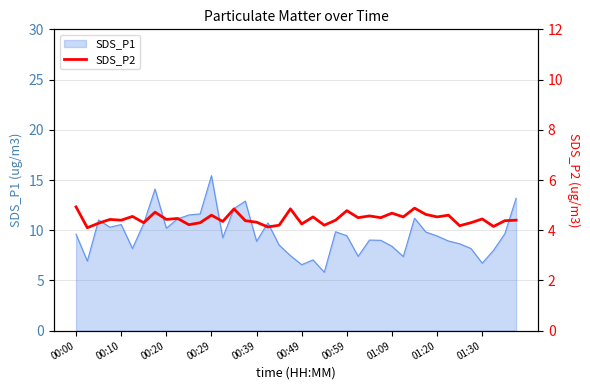

Reading right to left, transcribe all the data shown in this chart.

4.4	4.4	4.2	4.5	4.3	4.2	4.6	4.5	4.6	4.9	4.5	4.7	4.5	4.6	4.5	4.8	4.4	4.2	4.5	4.2	4.8	4.2	4.1	4.3	4.4	4.8	4.3	4.6	4.3	4.2	4.5	4.4	4.7	4.3	4.5	4.4	4.4	4.3	4.1	4.9